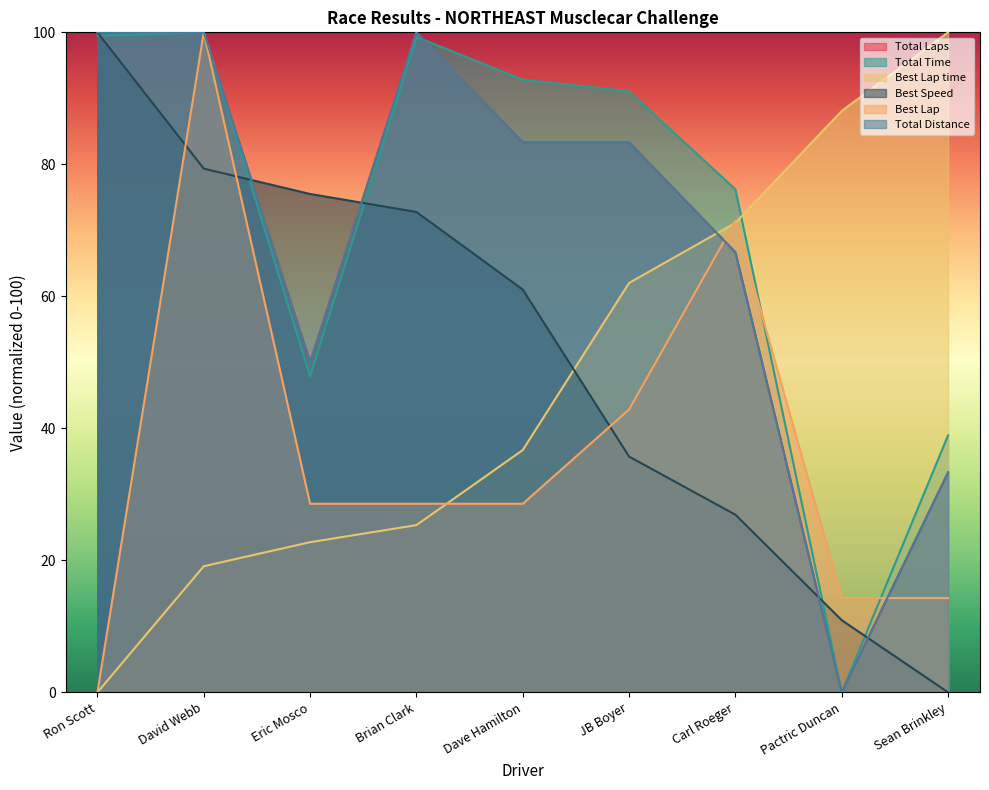

What is the label of the 5th point from the right?

Dave Hamilton